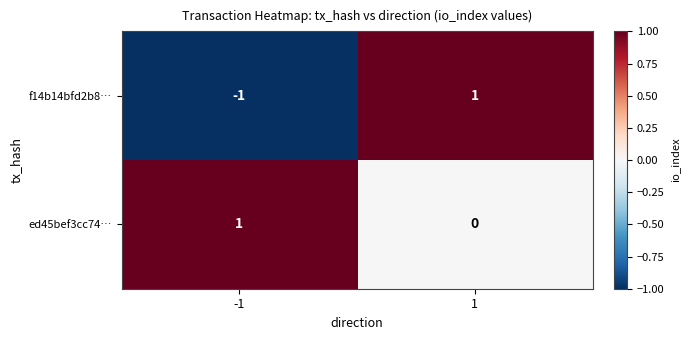

At how many categories does at least one series exceed 0?

2